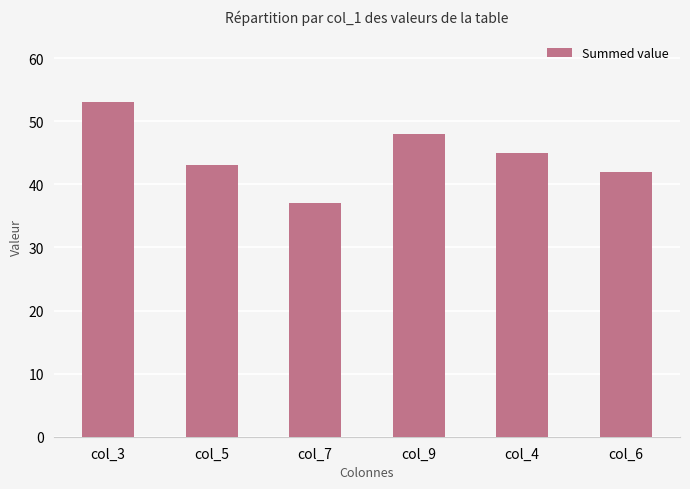

Reading left to right, list all the values displayed in this chart.

53	43	37	48	45	42